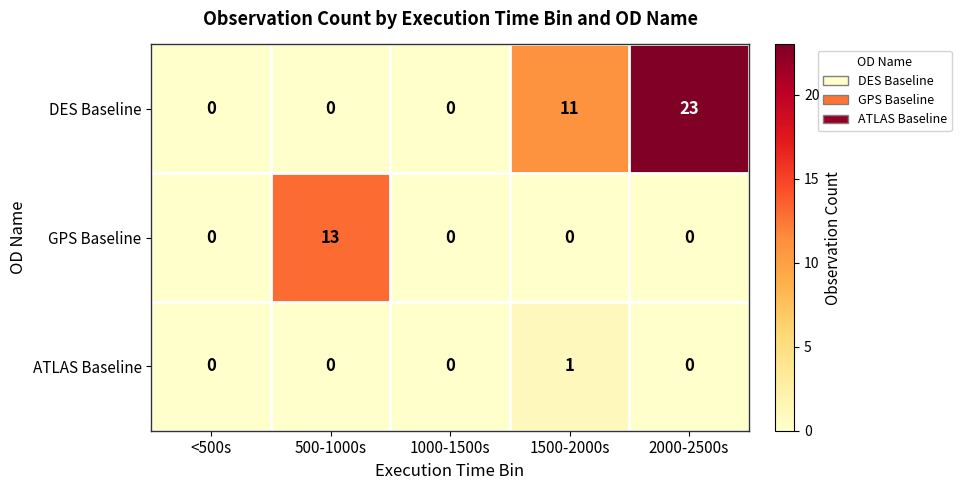

At which category does the chart reach its peak across all series?

2000-2500s